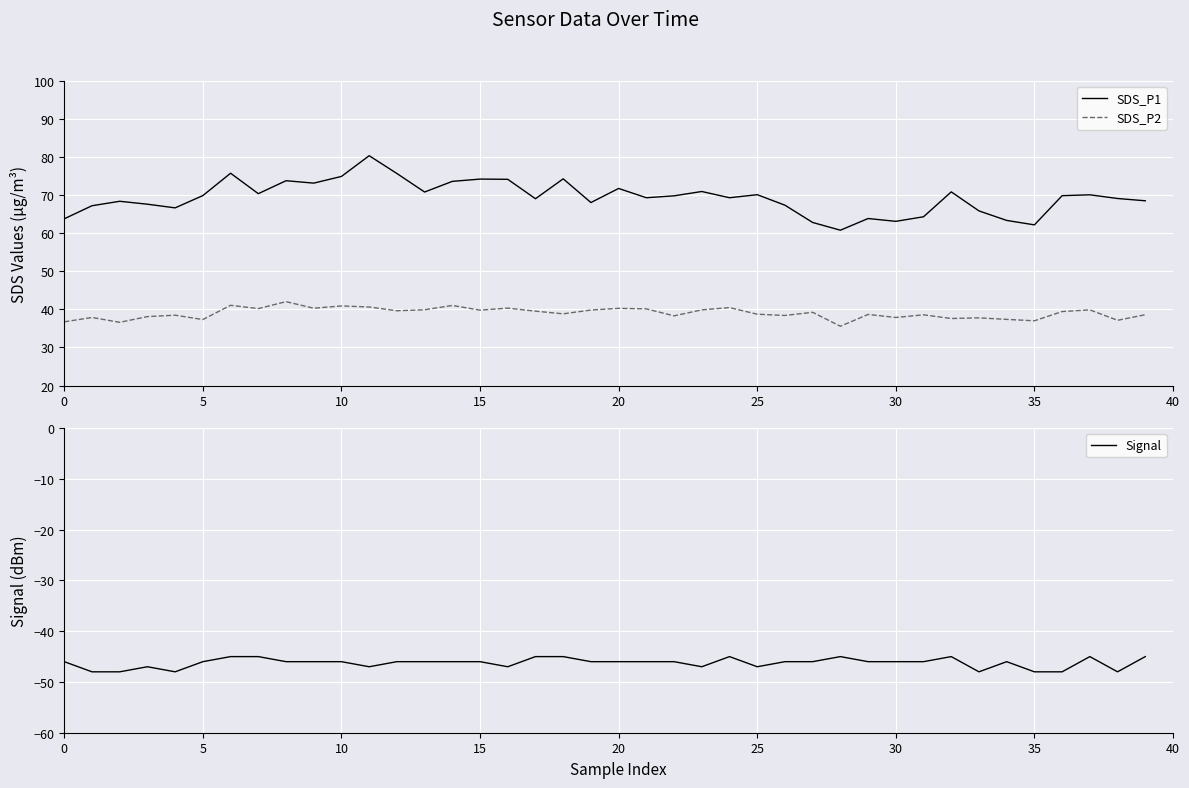

In Signal, how many points are lower than both neighbors (excluding endpoints)?

7